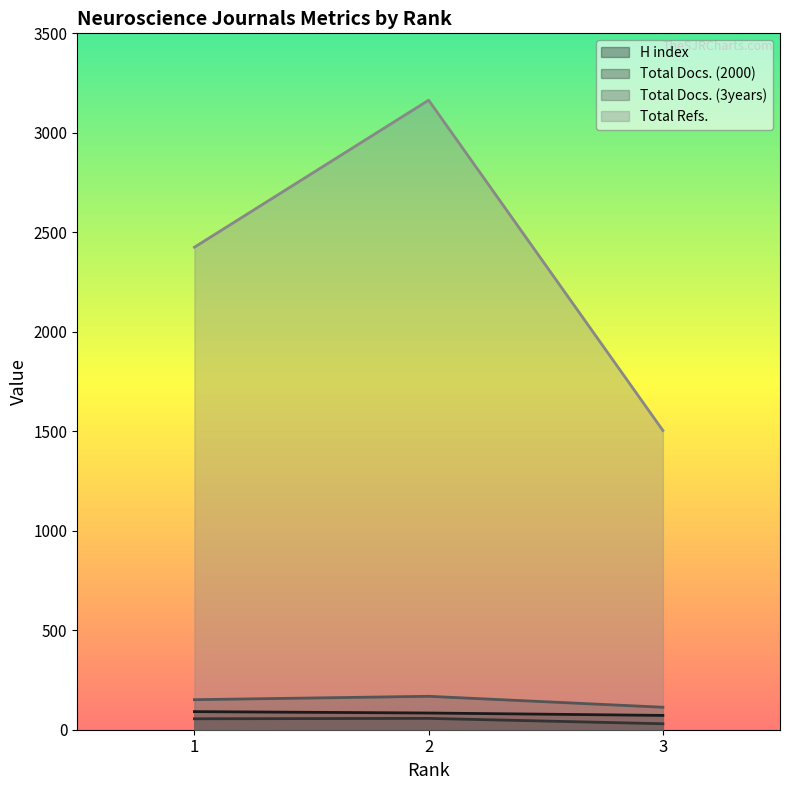

At which label does Total Docs. (3years) reach its minimum?

3